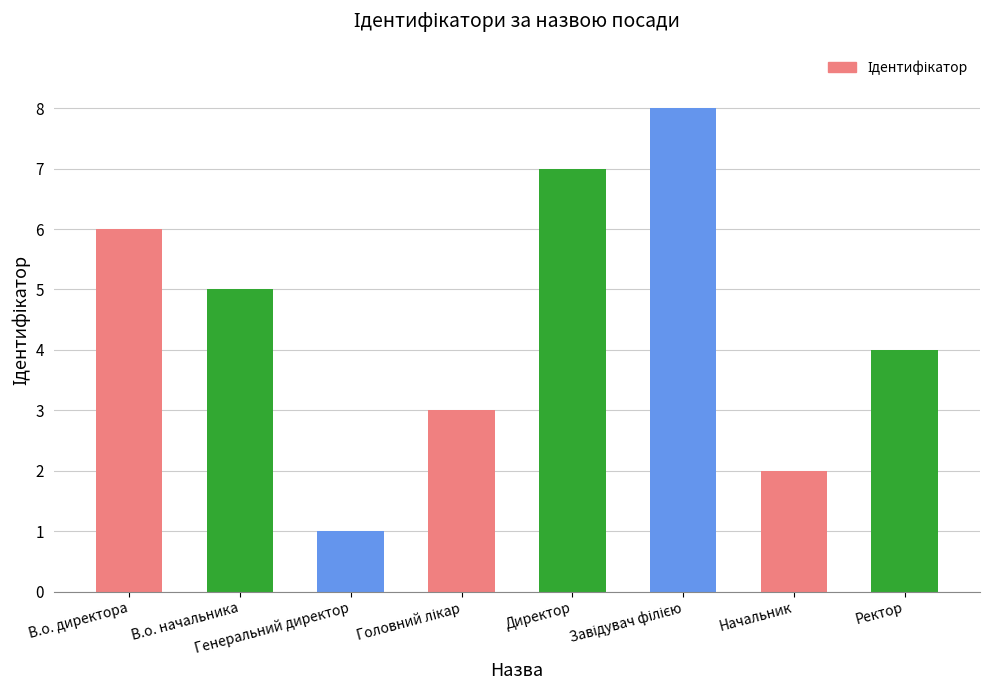

What is the maximum value shown in the chart?

8